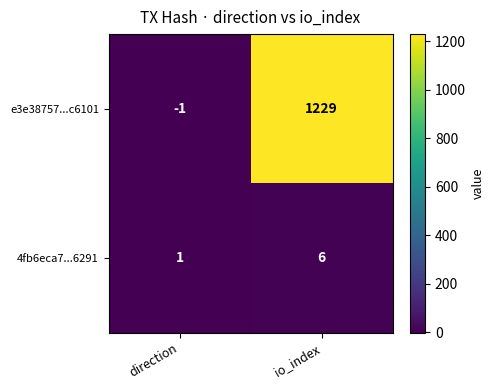

At how many categories does at least one series exceed 407?

1